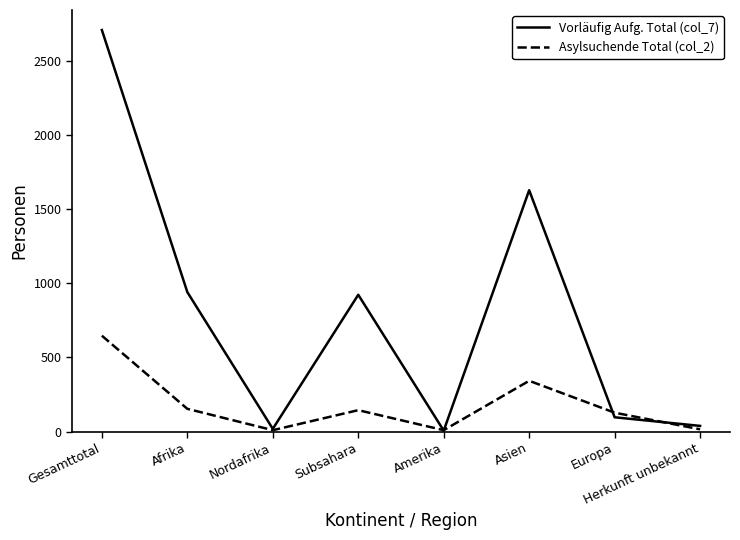

Rank the series by their average value, from lowest to highest.

Asylsuchende Total (col_2), Vorläufig Aufg. Total (col_7)